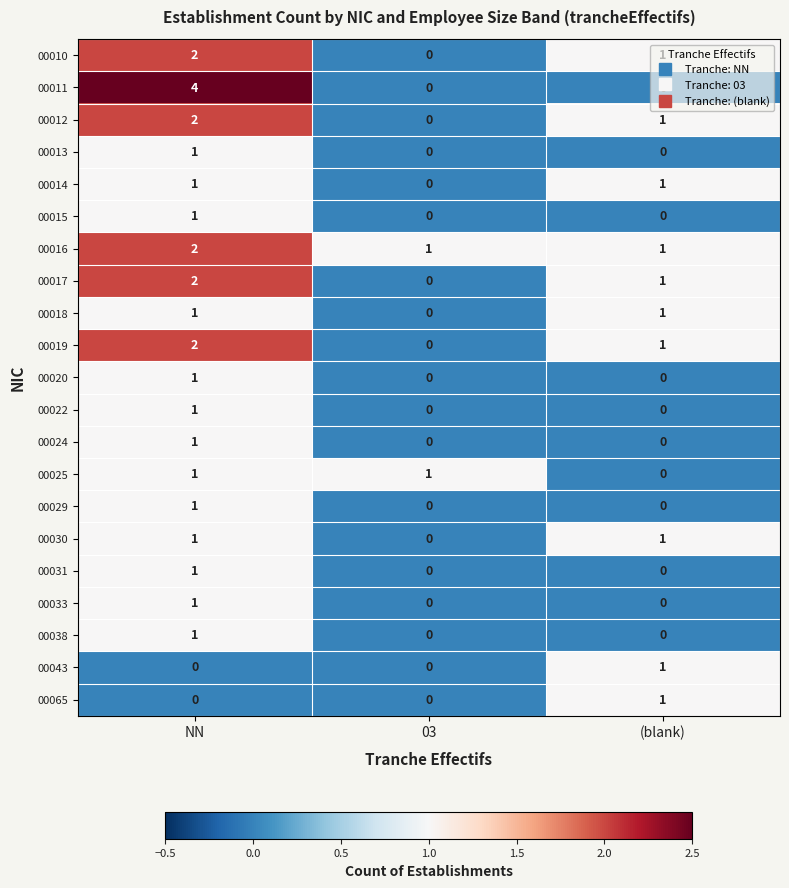

Which series changed the most between NN and 03?

00011